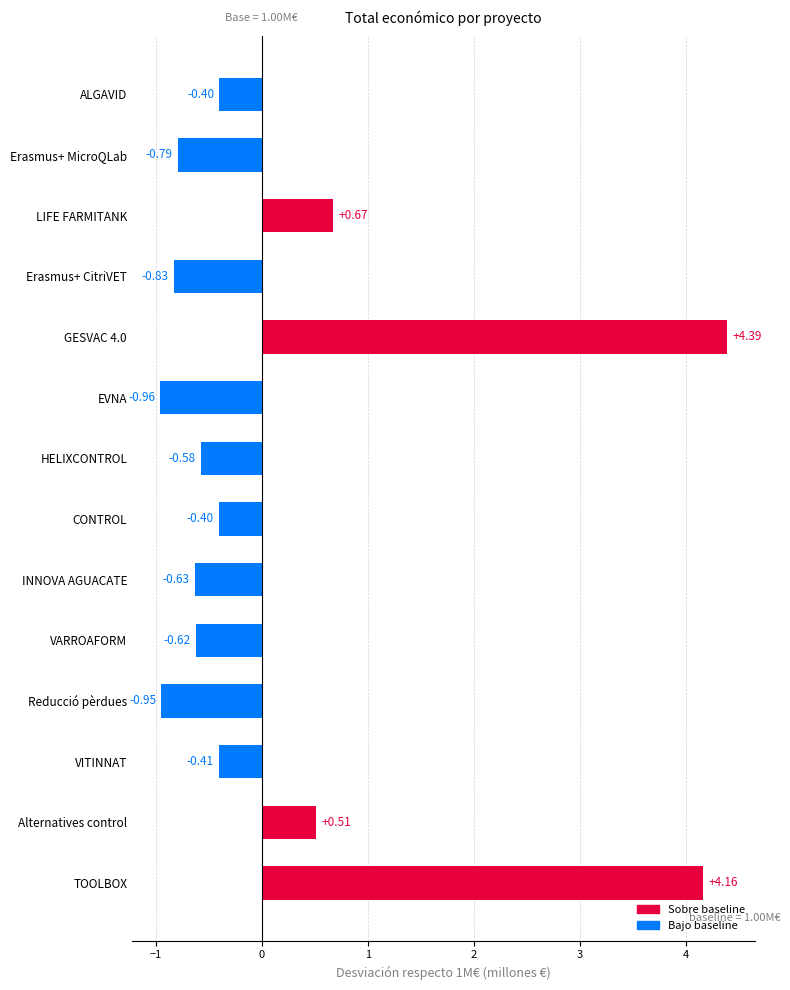

How many bars are there in total?

14